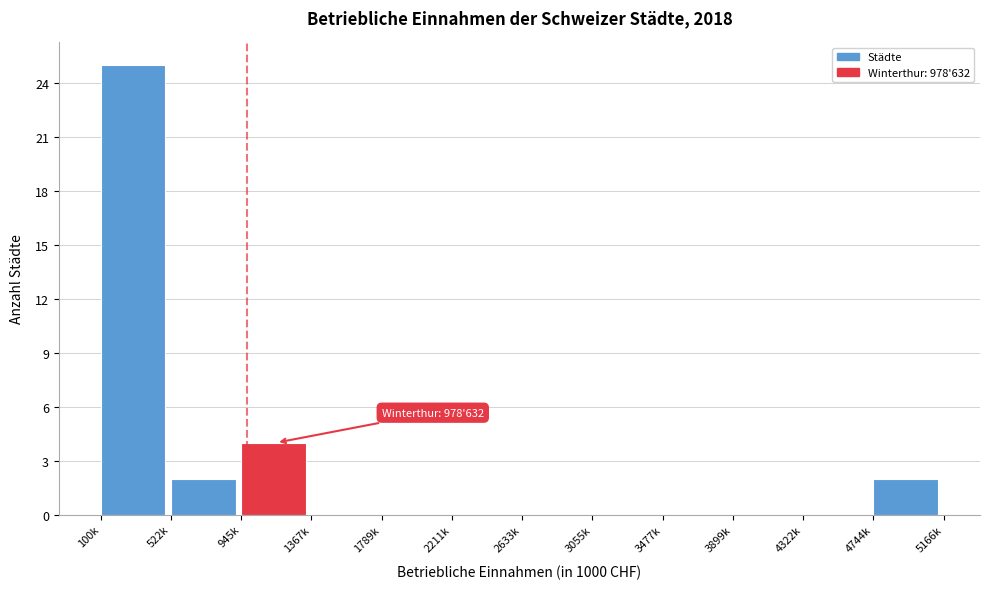

Reading left to right, list all the values displayed in this chart.

100k=25	522k=2	945k=4	1367k=0	1789k=0	2211k=0	2633k=0	3055k=0	3477k=0	3899k=0	4322k=0	4744k=2